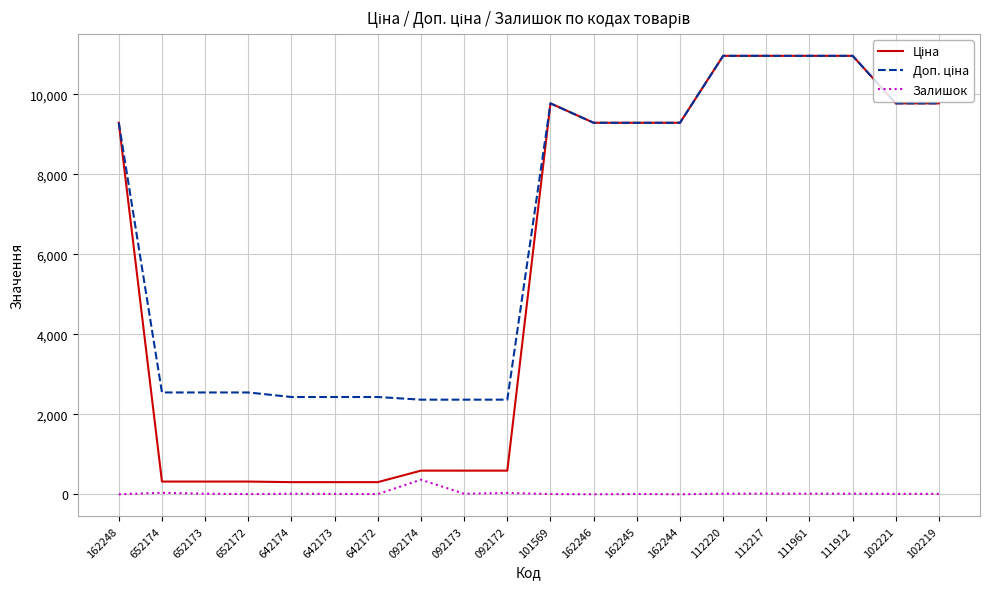

What is the greatest value displayed?

10964.4